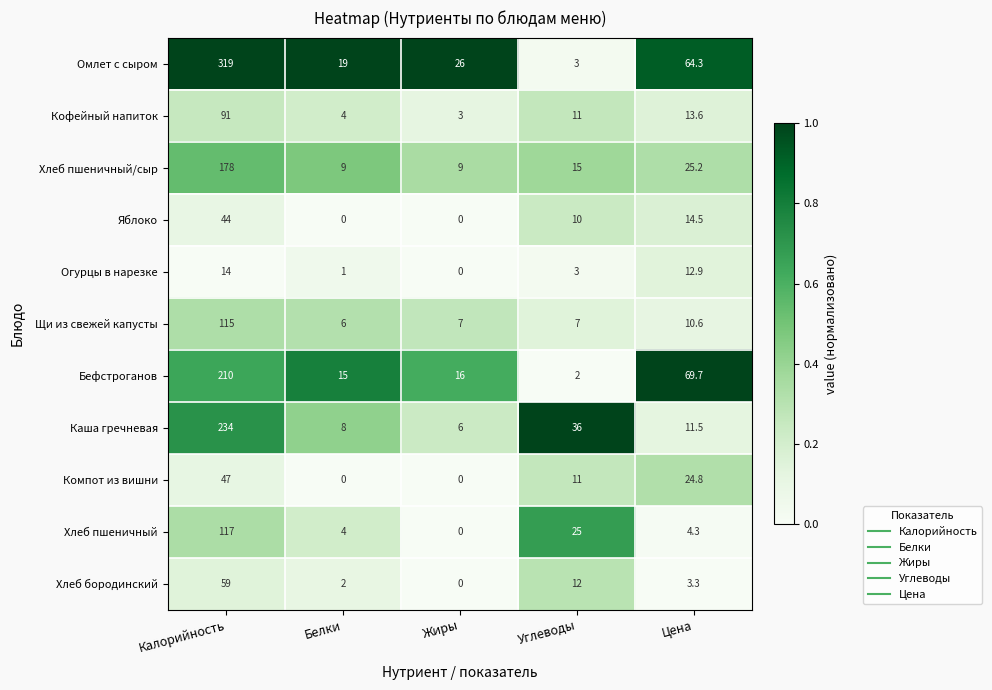

How many categories are shown in the chart?

5